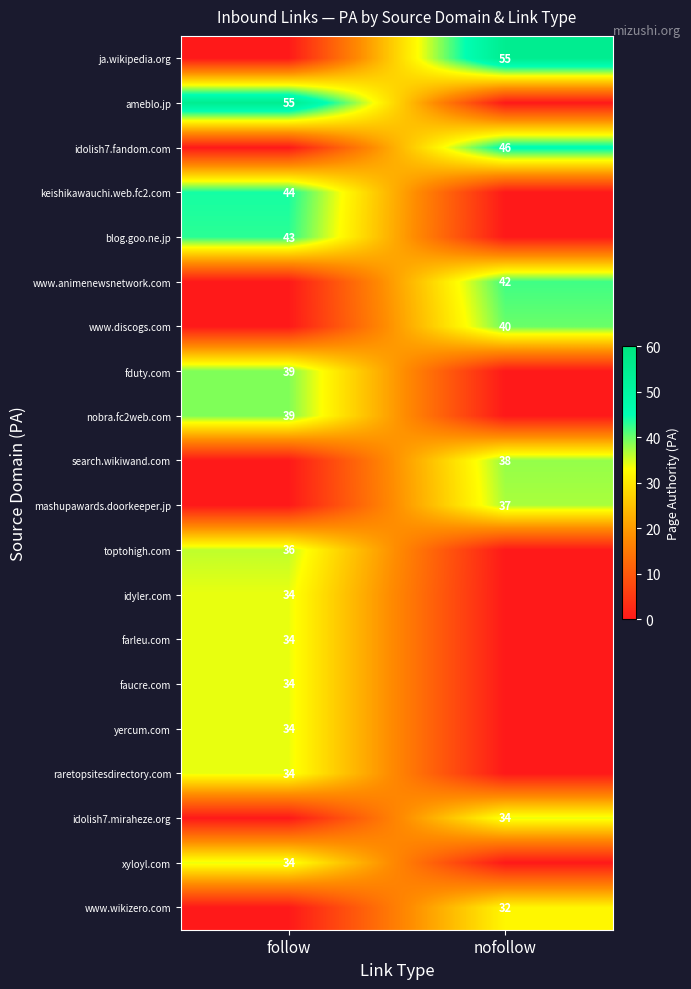

Between follow and nofollow, which is larger?

nofollow